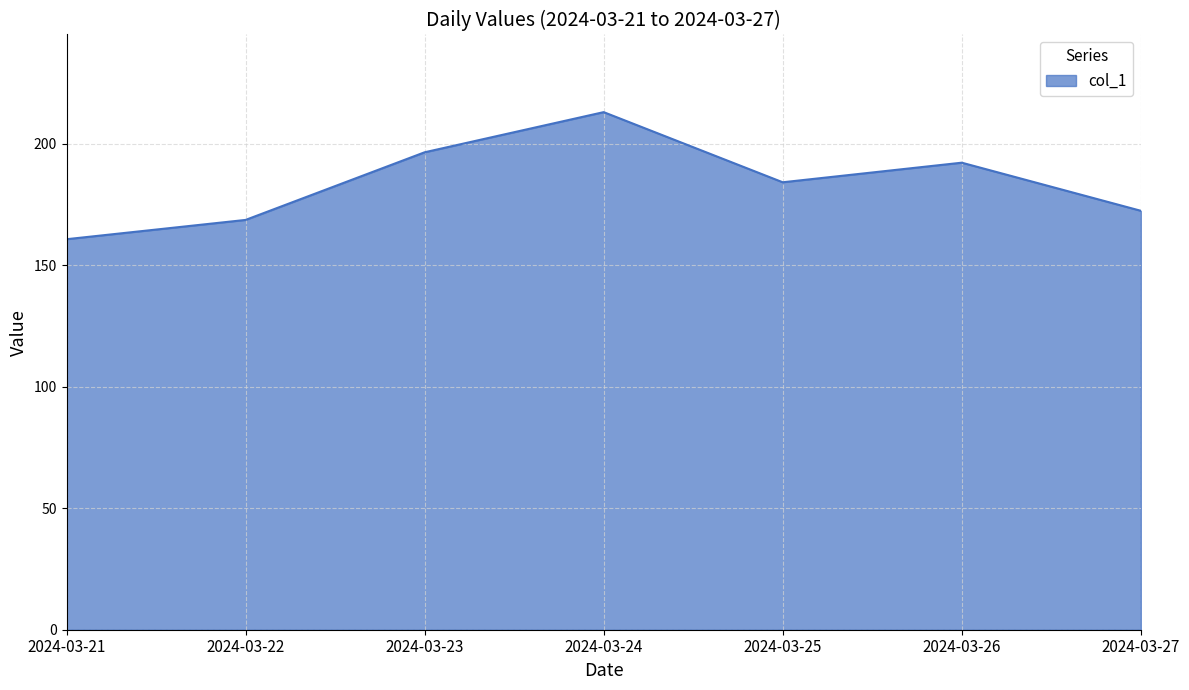

Is it true that the value at 2024-03-26 is 192.2?

True